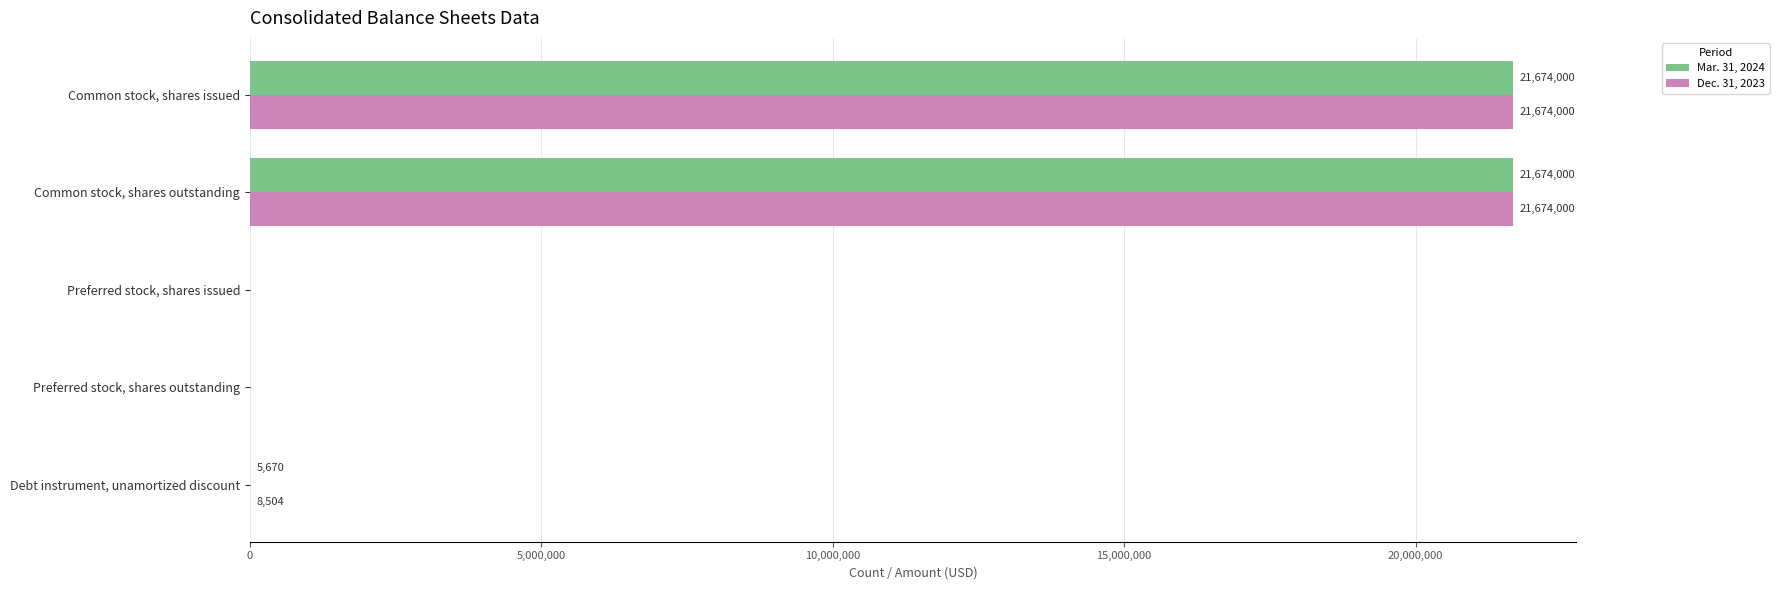

What is the sum of all Dec. 31, 2023 values?

43356504